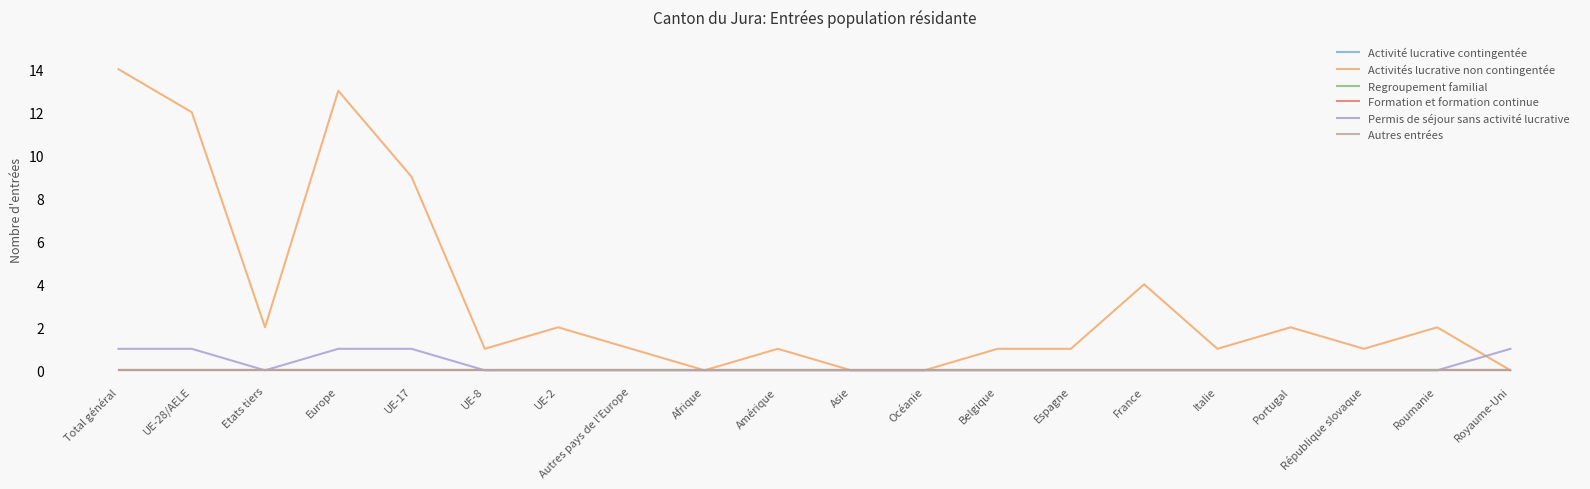

How many data points does each series have?

20